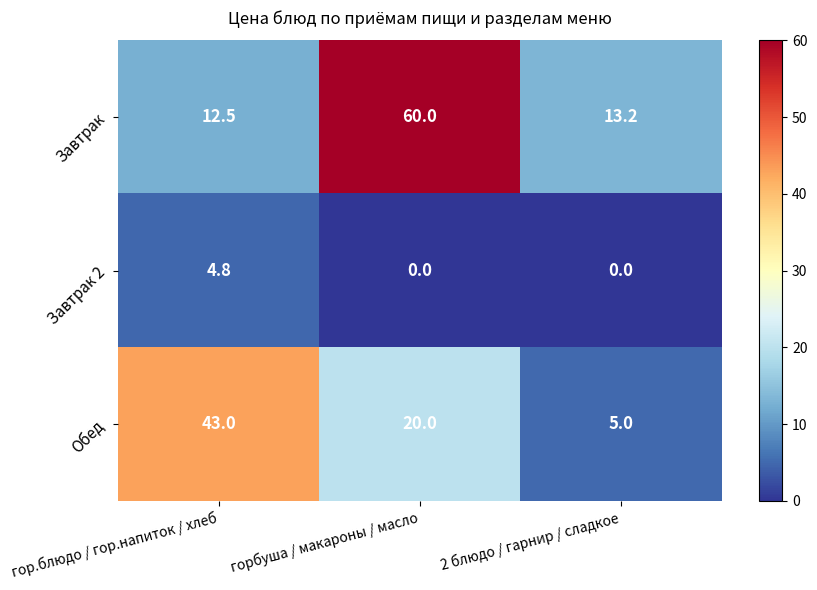

How many series are shown in this chart?

3